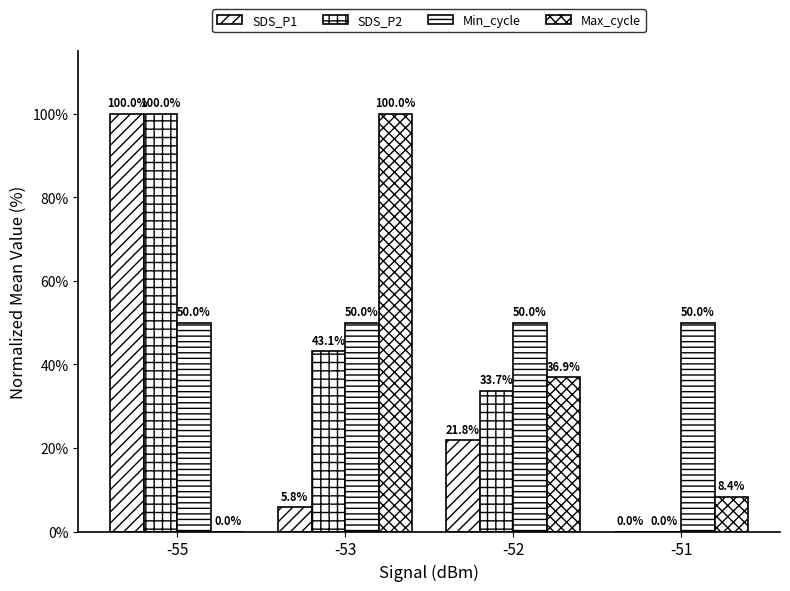

How many data points in Max_cycle are above 36?

2